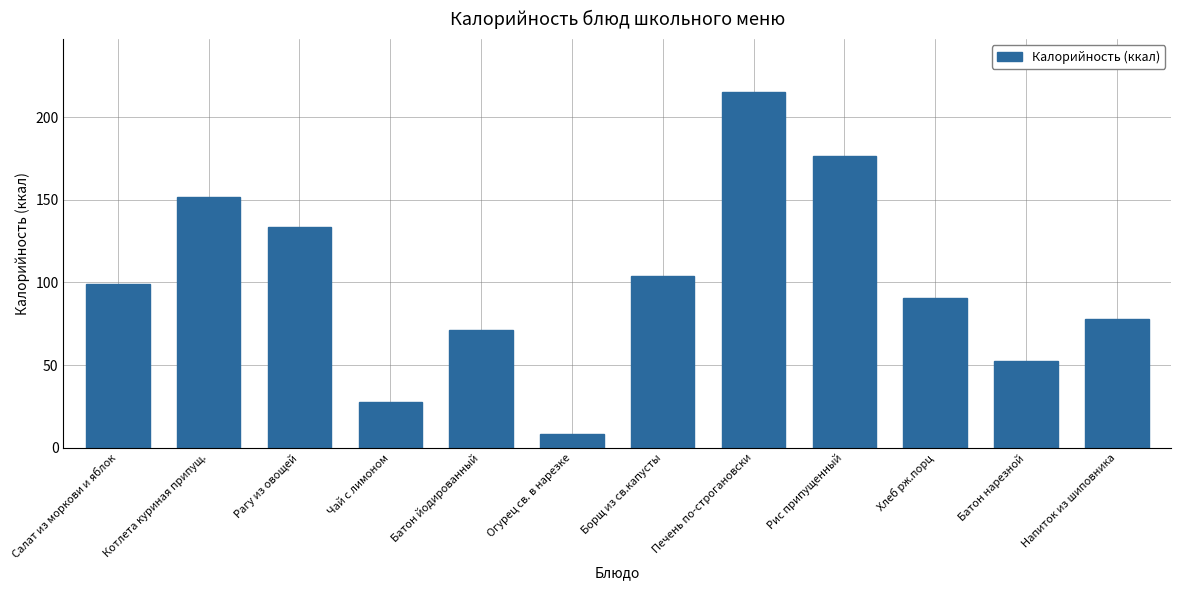

What is the difference between the values at Батон нарезной and Напиток из шиповника?

25.6